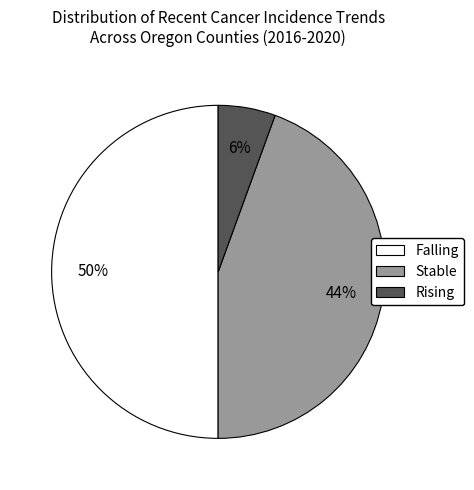

To the nearest percent, what is the average slice percentage?

33%